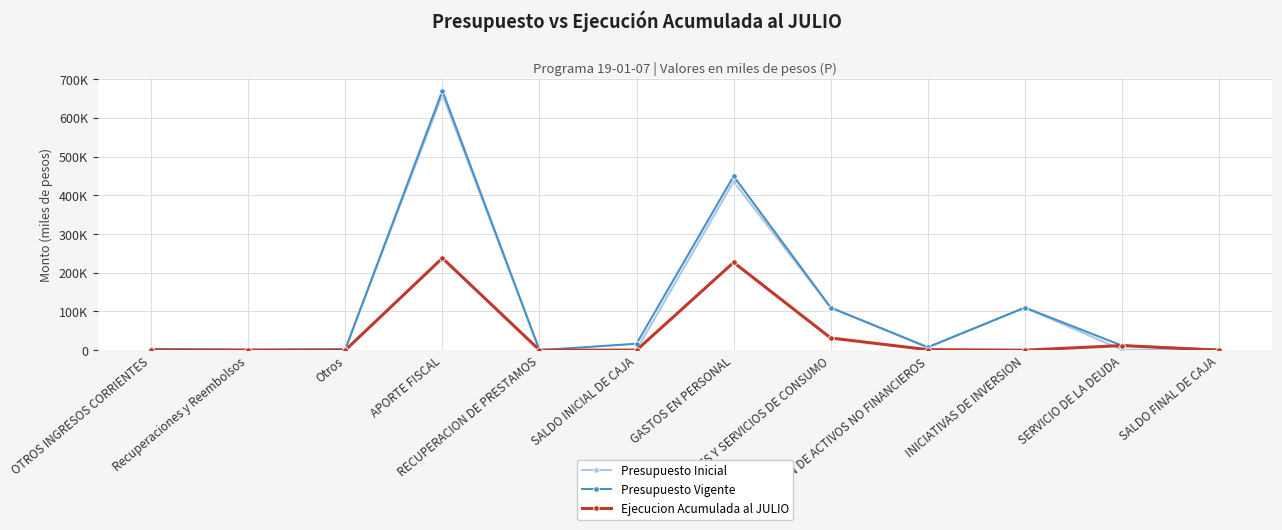

The value of Ejecucion Acumulada al JULIO at ADQUISICION DE ACTIVOS NO FINANCIEROS is 460. True or false?

False